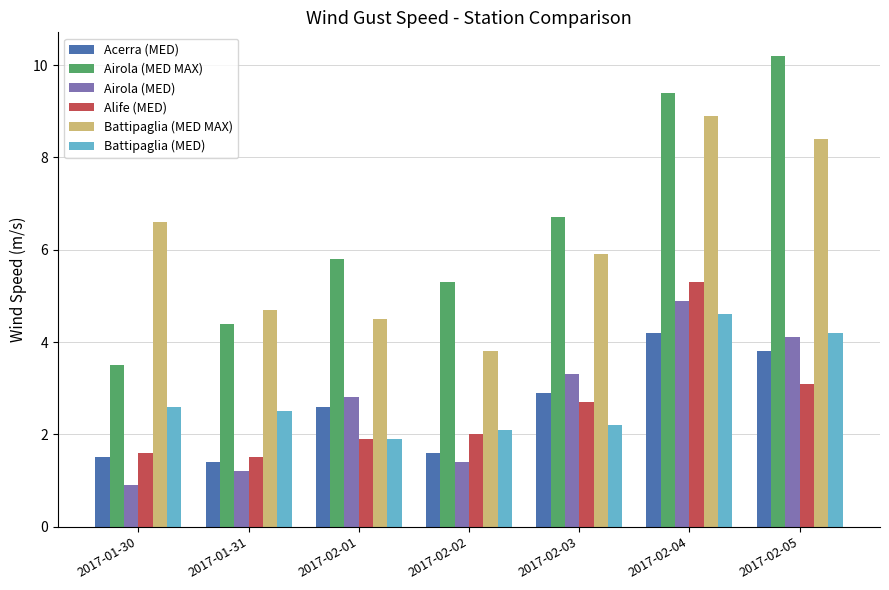

List the labels in order of Battipaglia (MED MAX) value, largest first.

2017-02-04, 2017-02-05, 2017-01-30, 2017-02-03, 2017-01-31, 2017-02-01, 2017-02-02